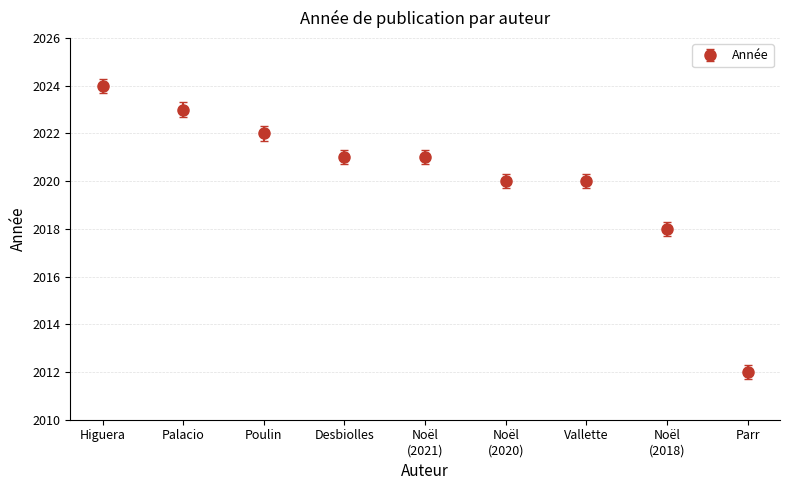

Reading right to left, what are all the values shown in this chart?

2012	2018	2020	2020	2021	2021	2022	2023	2024